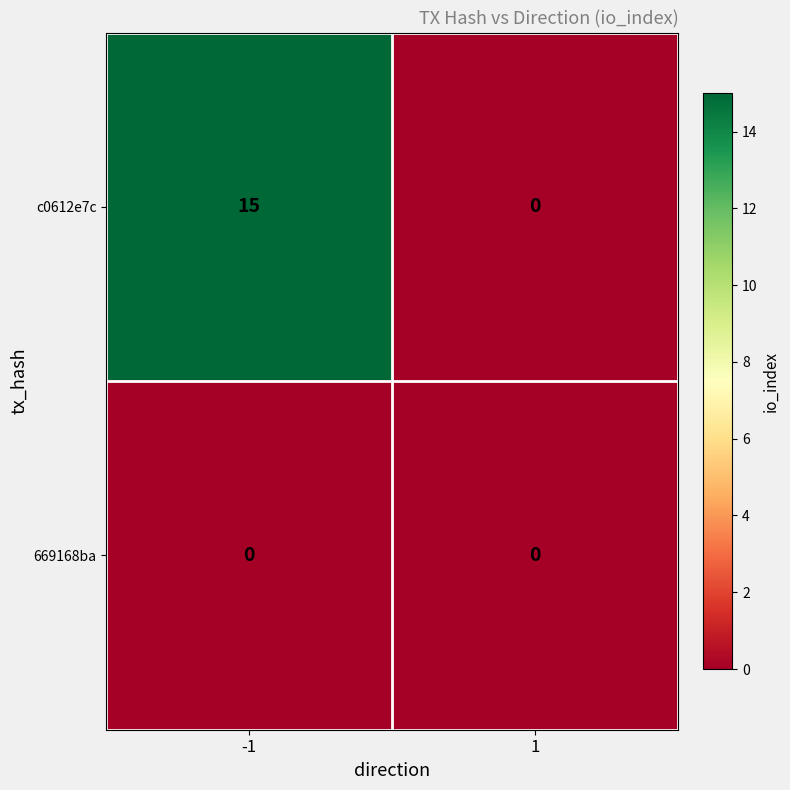

Is it true that c0612e7c equals 6 at 1?

False